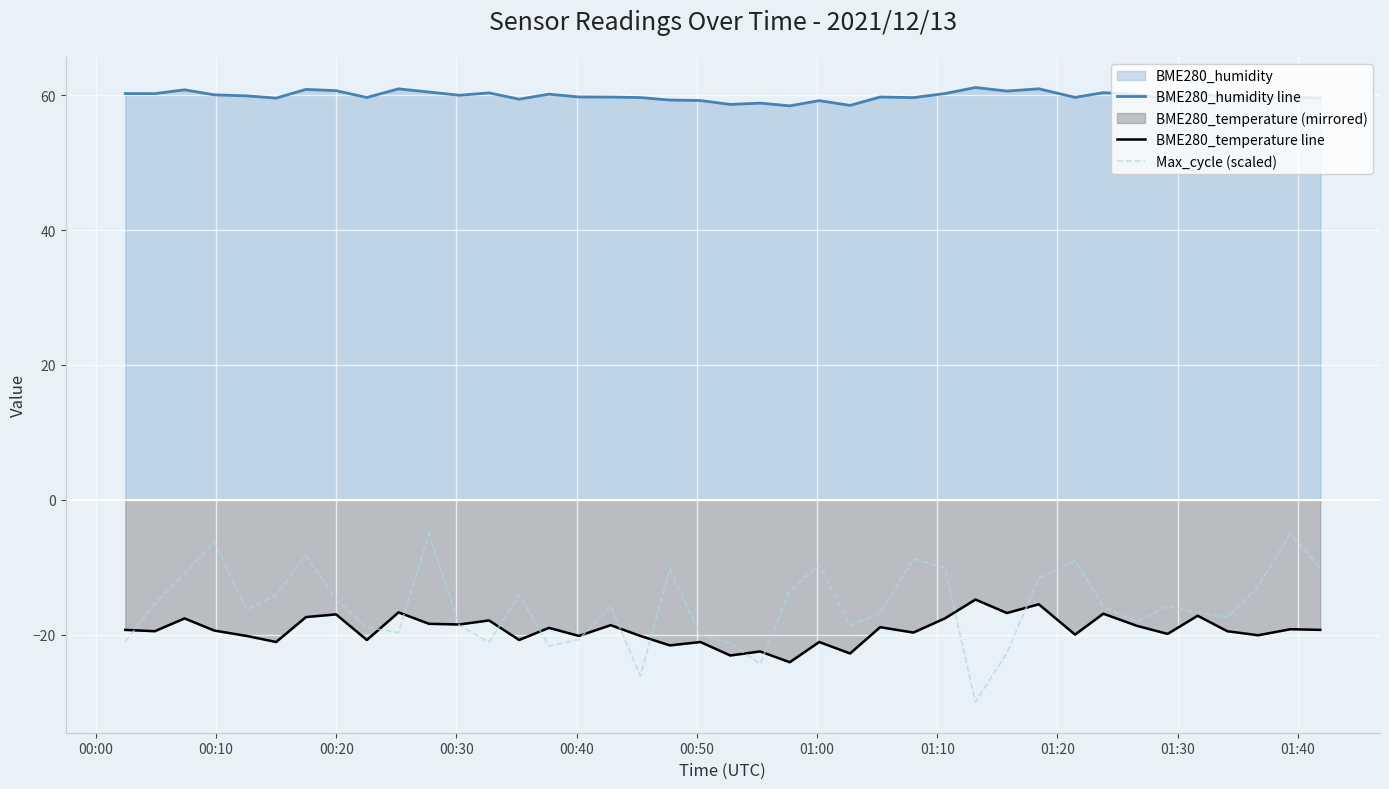

What is the maximum value shown in the chart?

61.2